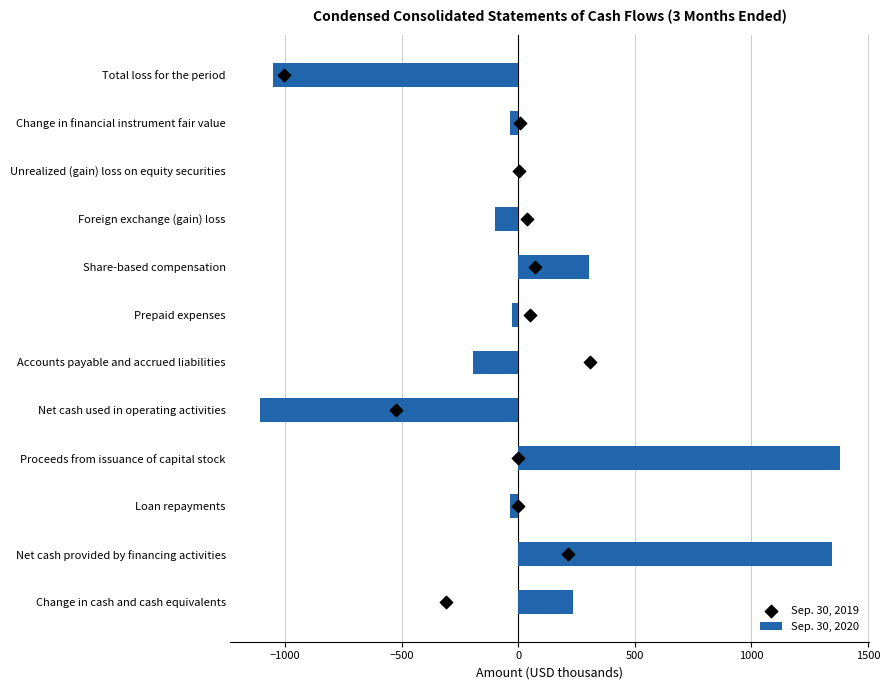

What are all the series names shown in the legend?

Sep. 30, 2020, Sep. 30, 2019